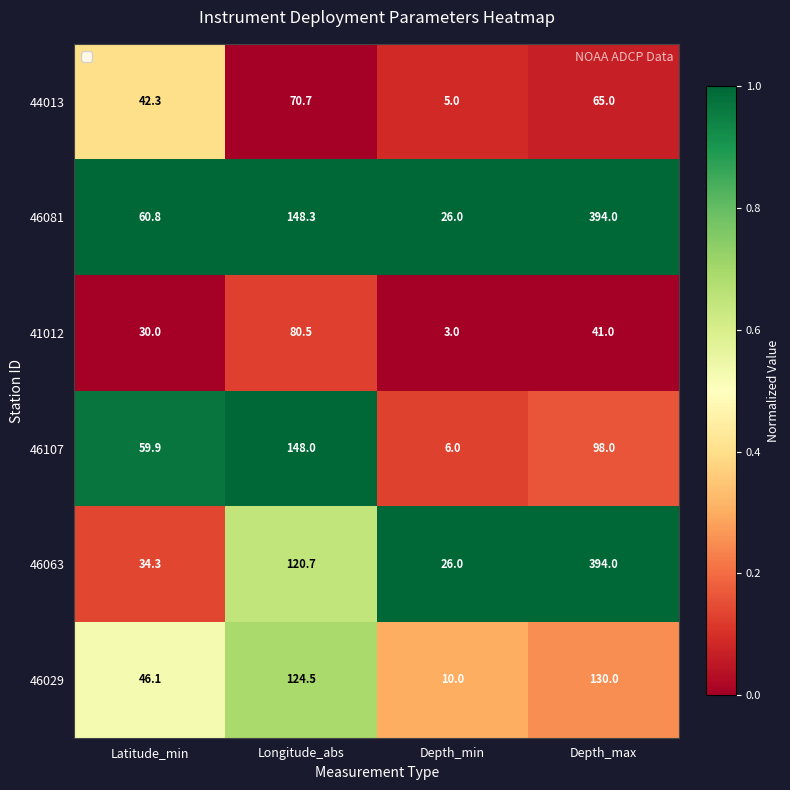

Is it true that 44013 equals 21.9 at Longitude_abs?

False